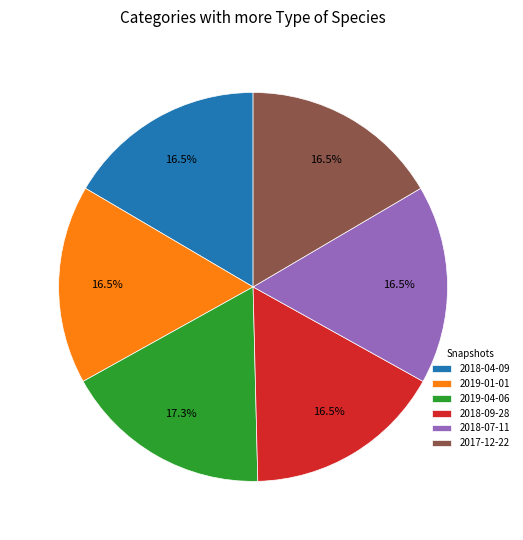

What is the ratio of the value at 2019-04-06 to the value at 2018-07-11?

1.0